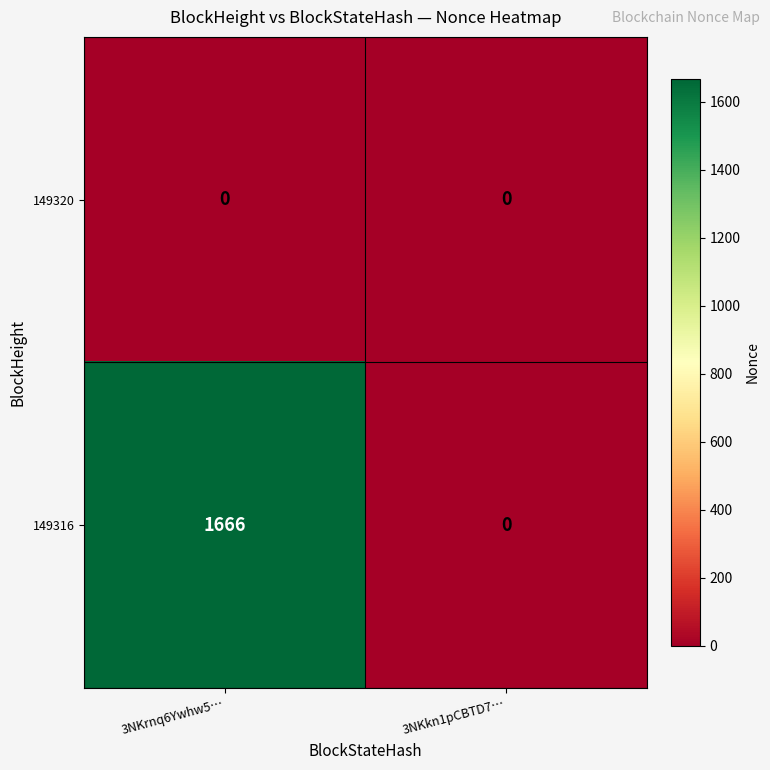

Between 3NKrnq6Ywhw5… and 3NKkn1pCBTD7…, which series saw the biggest shift?

149316